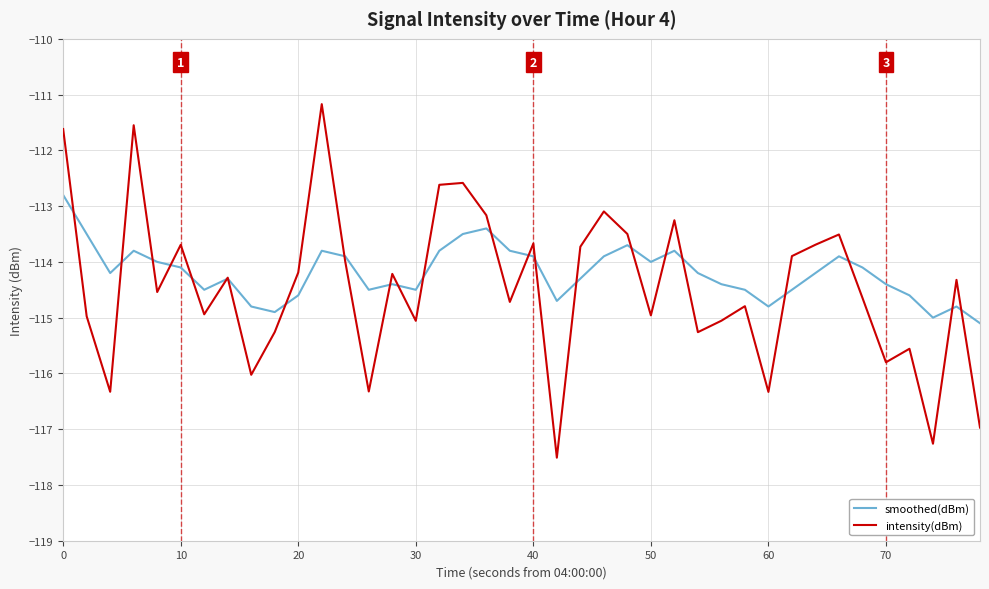

How many distinct data groups are displayed?

2